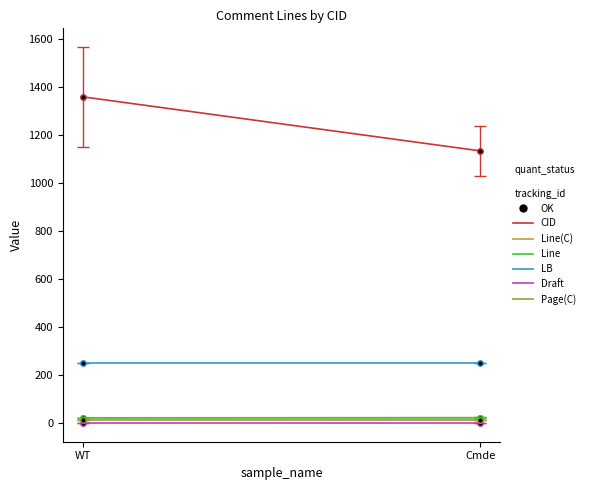

At how many categories does at least one series exceed 1217?

1